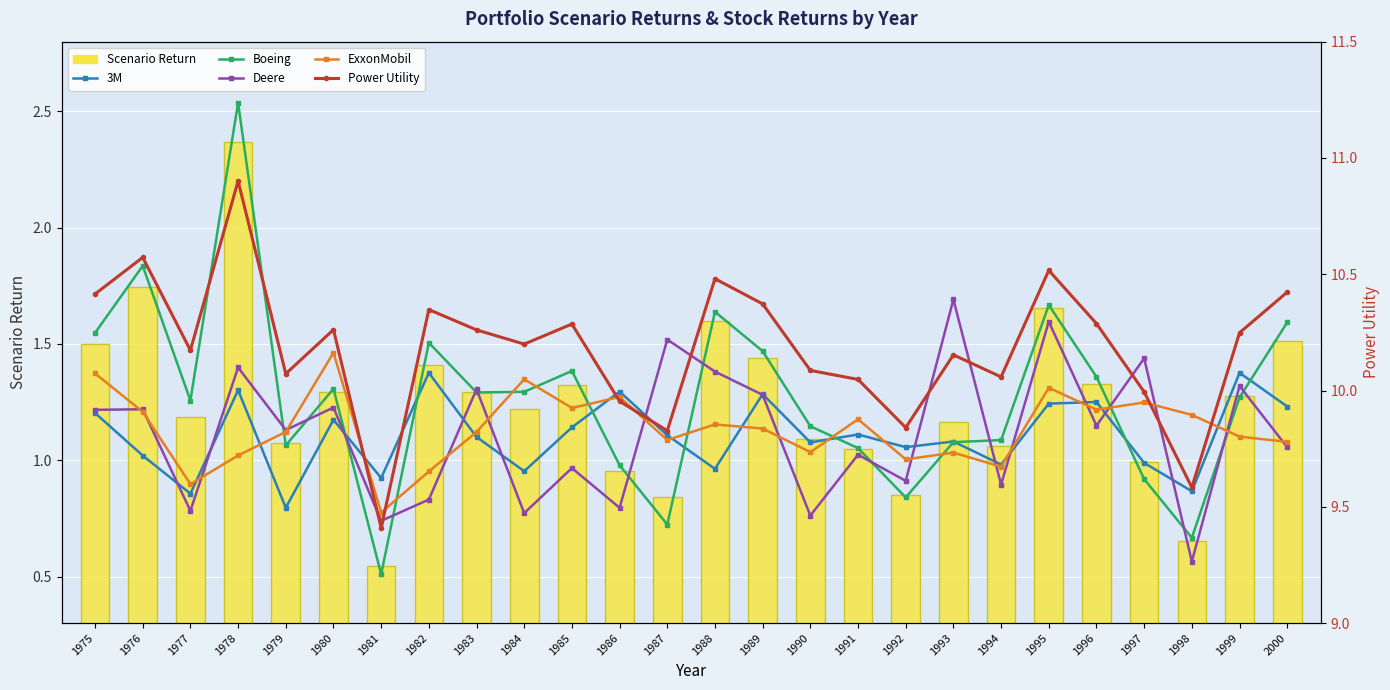

Is the value of Power Utility at 2000 greater than the value of 3M at 1975?

Yes